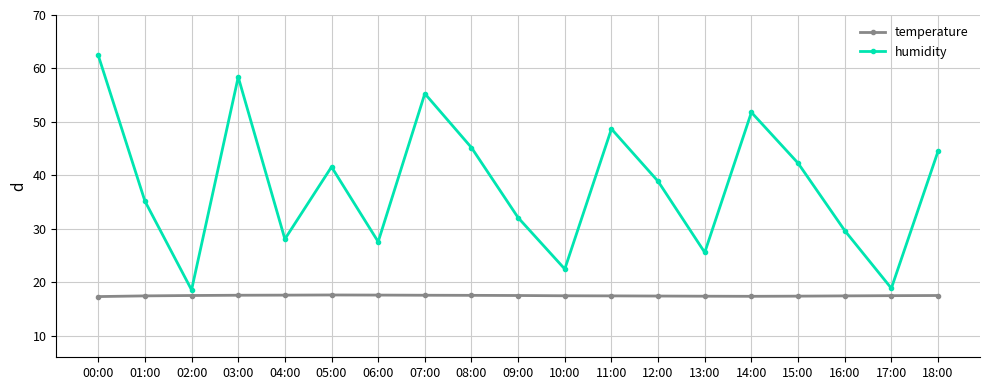

Which label corresponds to the largest value in the chart?

00:00